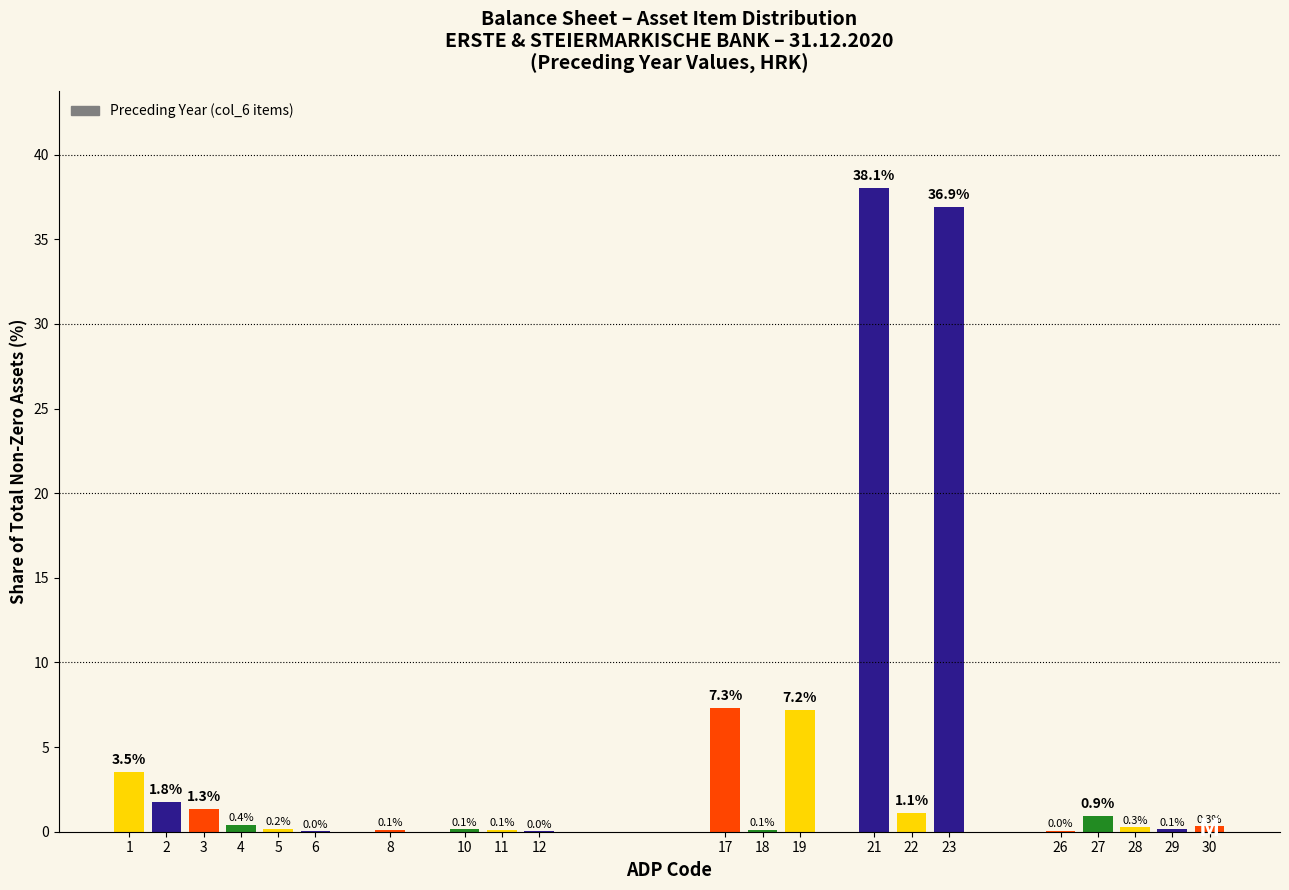

At which label is the value closest to 19?

17